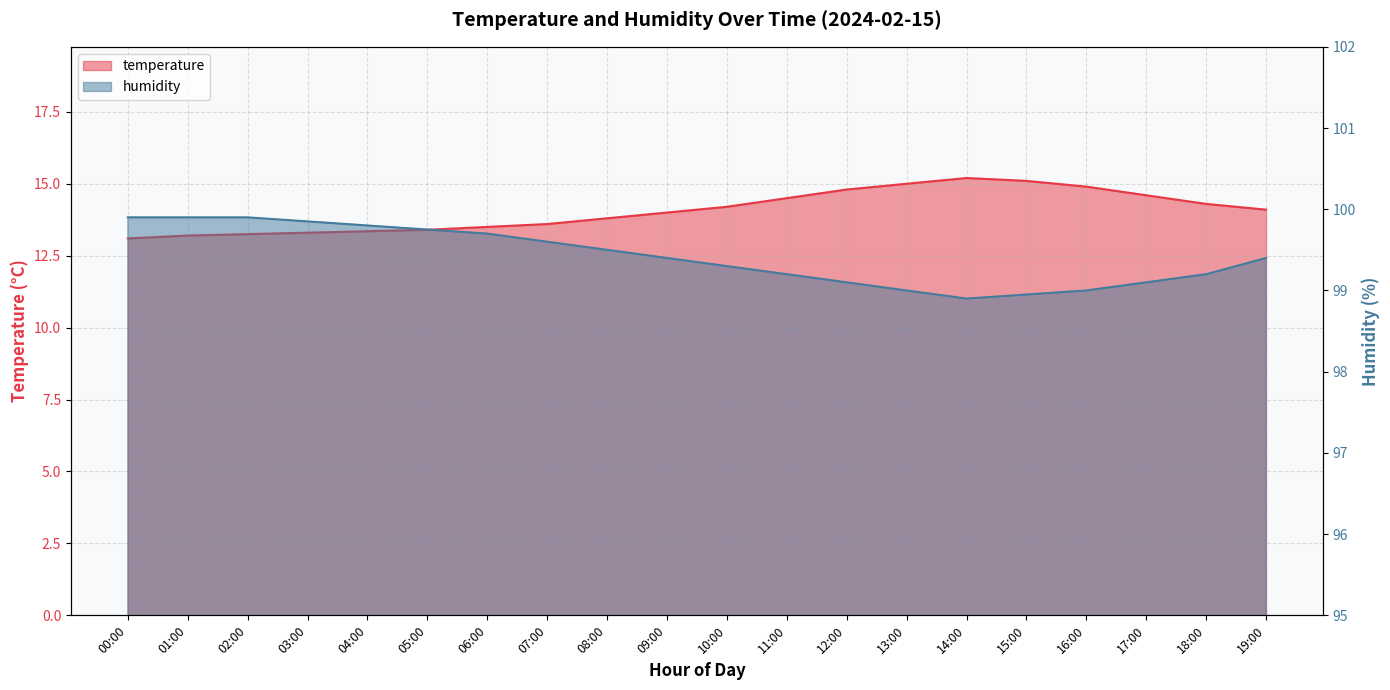

True or false: humidity has more than 2 points higher than both neighbors.

False